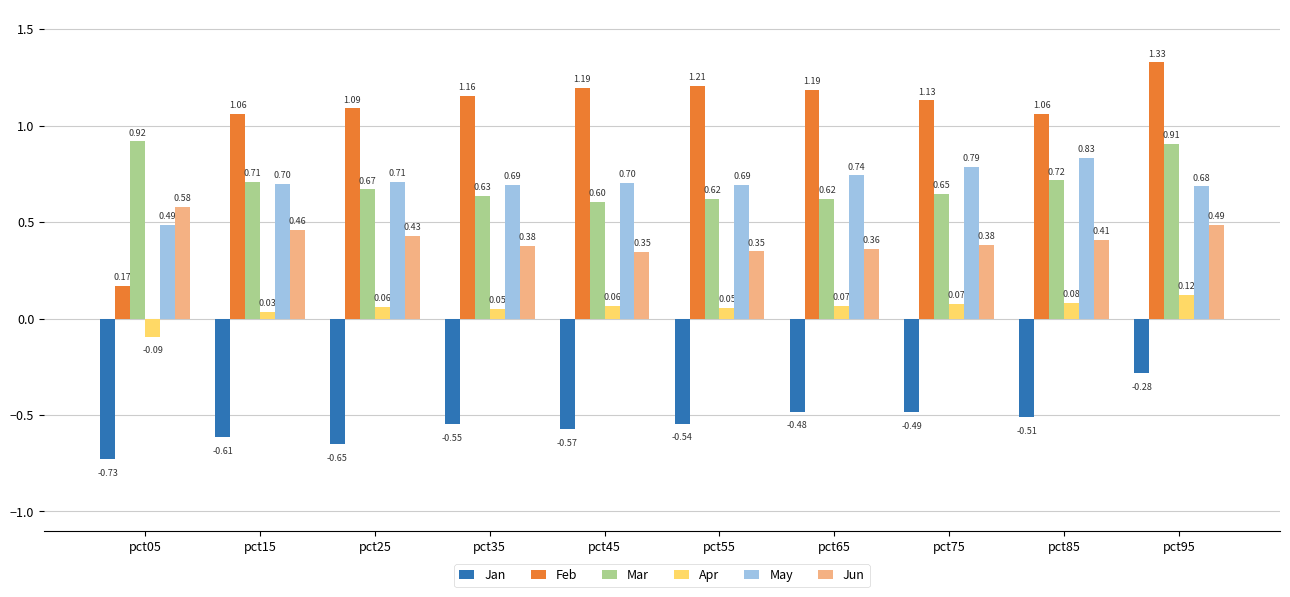

Rank the series by their maximum value, from highest to lowest.

Feb, Mar, May, Jun, Apr, Jan